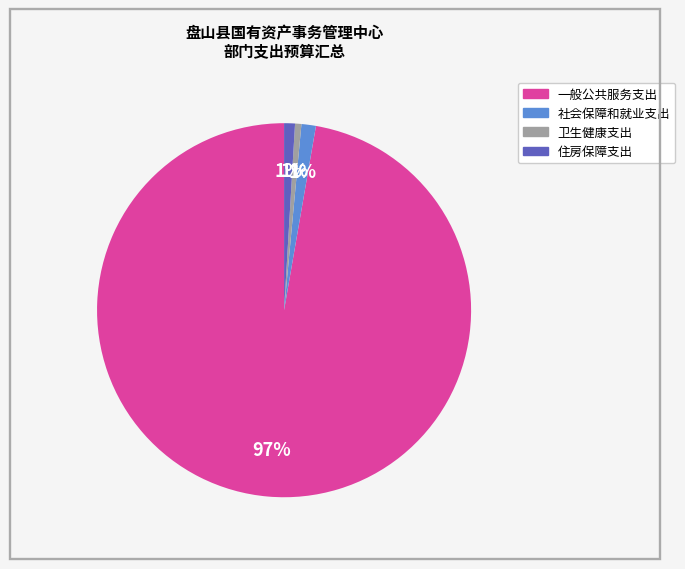

Which slice is the largest?

一般公共服务支出